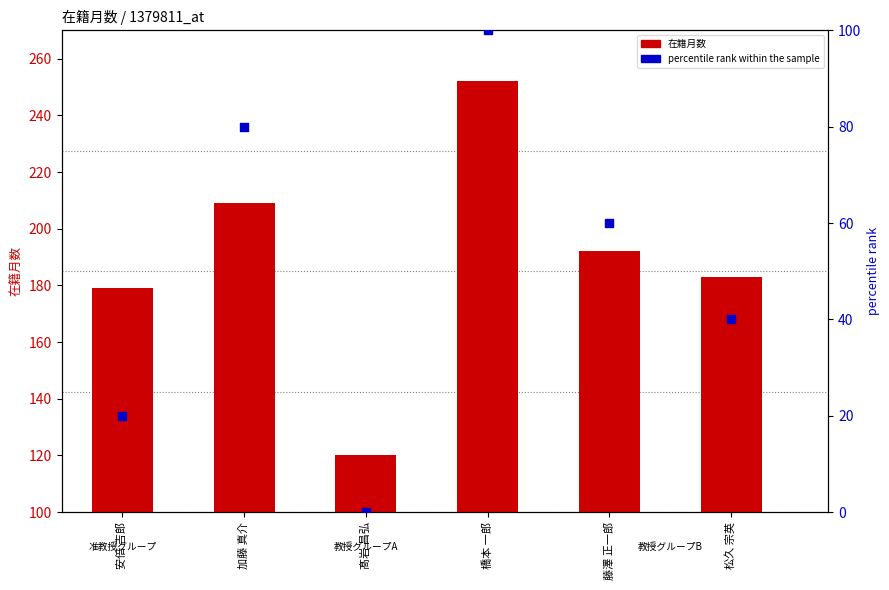

Which series contains the lowest Y value?

percentile rank within the sample